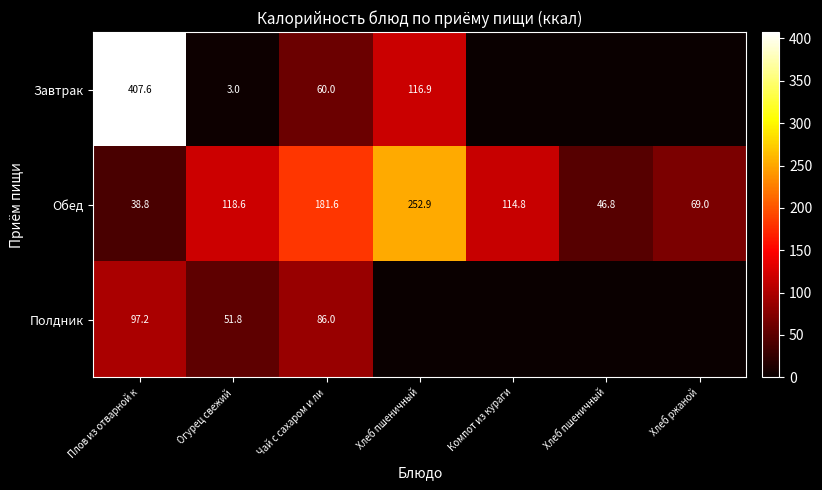

Is it true that Полдник equals 0.0 at Хлеб ржаной?

True